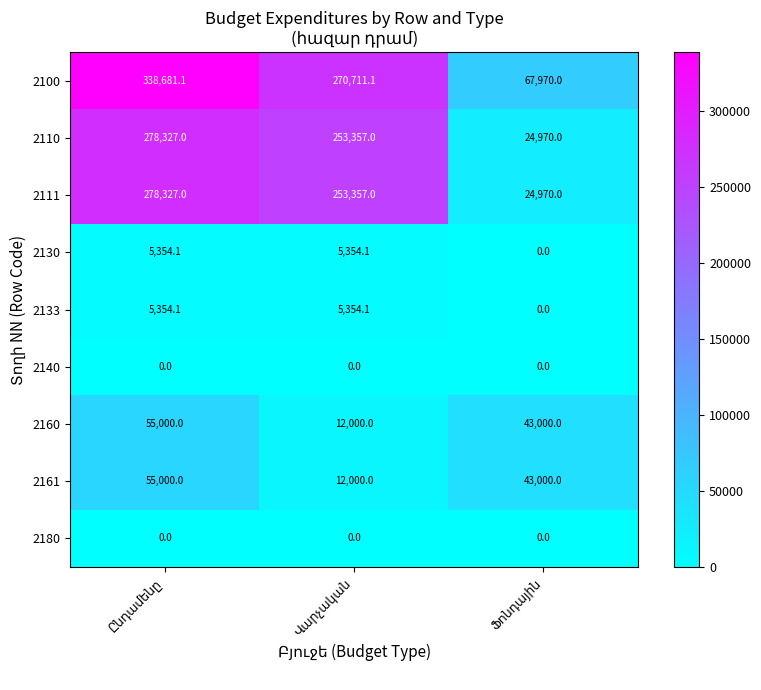

At how many categories does at least one series exceed 86727?

2